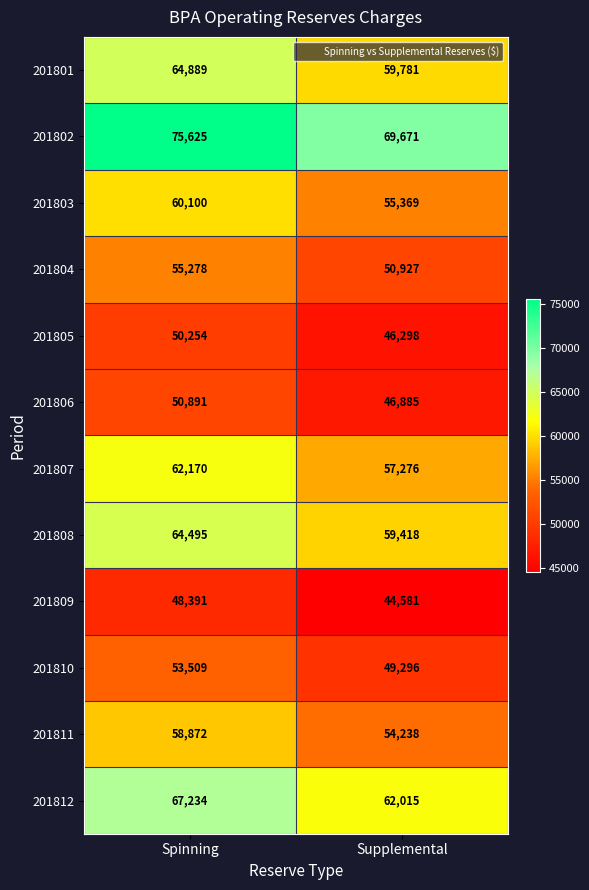

Which series has the largest range (max minus min)?

201802